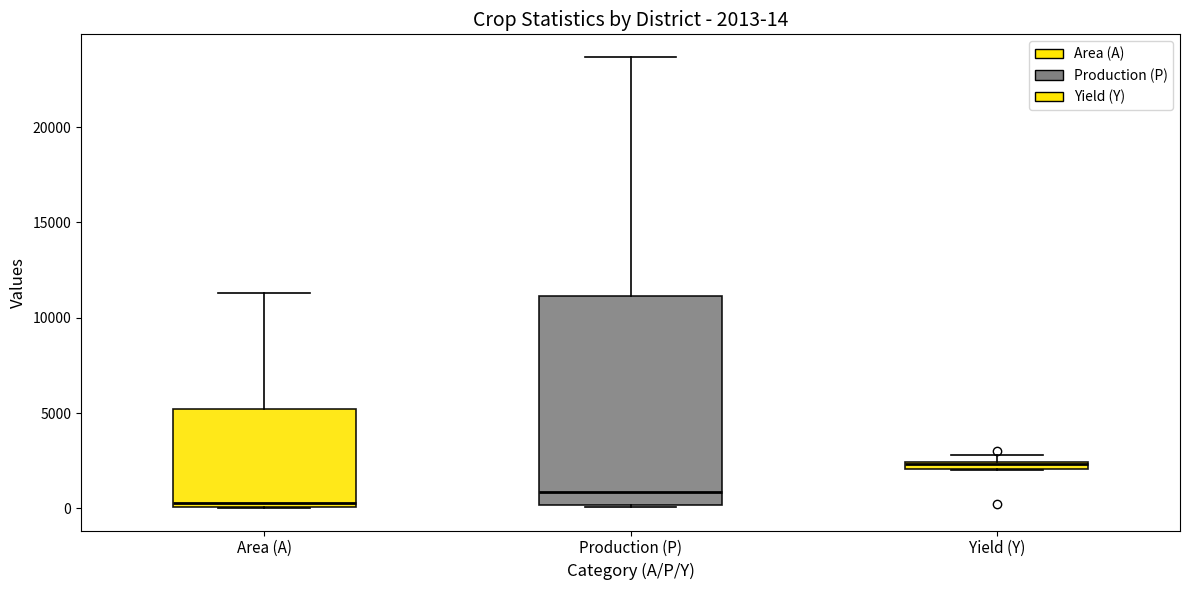

Comparing the boxes themselves (not the whiskers), which one is the tallest?

Production (P)